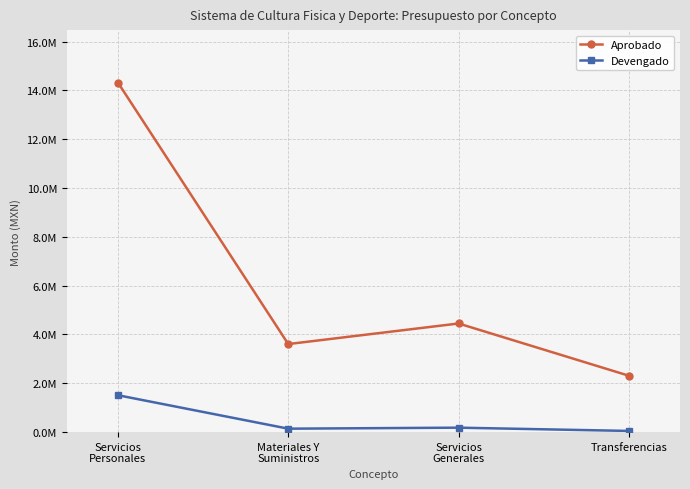

How many interior local valleys does the Devengado series have?

1